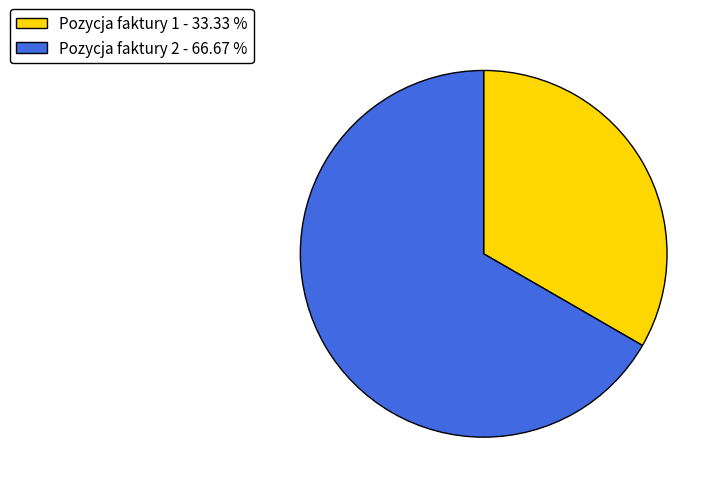

Do Pozycja faktury 2 - 66.67 % and Pozycja faktury 1 - 33.33 % together represent more than half of the pie?

Yes